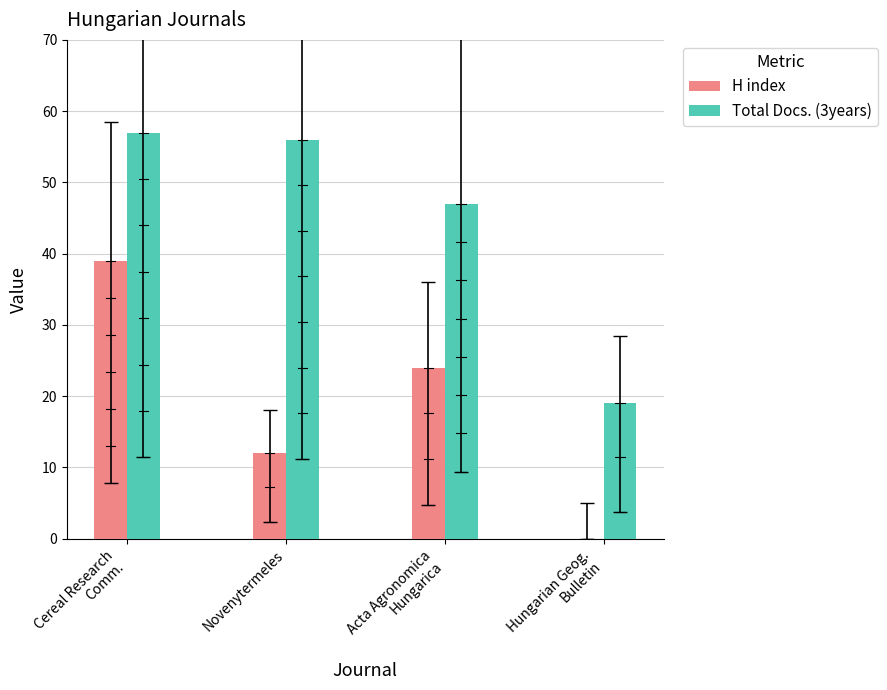

At which category is the sum across all series the highest?

Cereal Research
Comm.